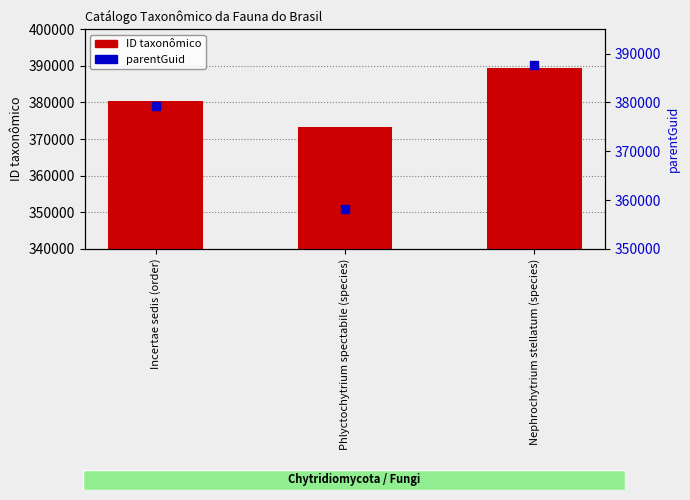

Which series contains the lowest Y value?

parentGuid